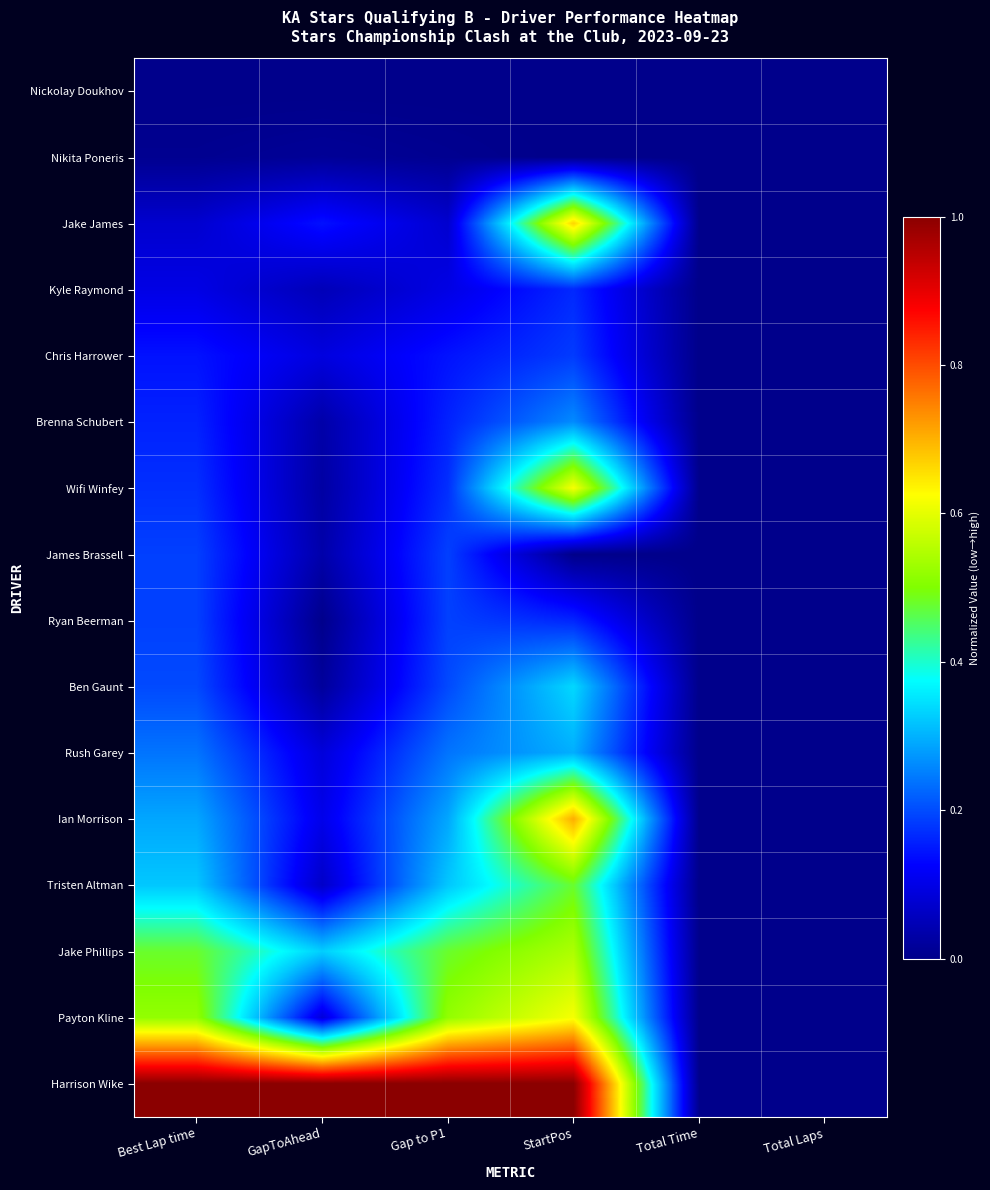

List the series in order of their peak value, highest first.

Harrison Wike, Ian Morrison, Jake James, Wifi Winfey, Payton Kline, Jake Phillips, Tristen Altman, Ben Gaunt, Rush Garey, Brenna Schubert, Ryan Beerman, James Brassell, Chris Harrower, Kyle Raymond, Nikita Poneris, Nickolay Doukhov